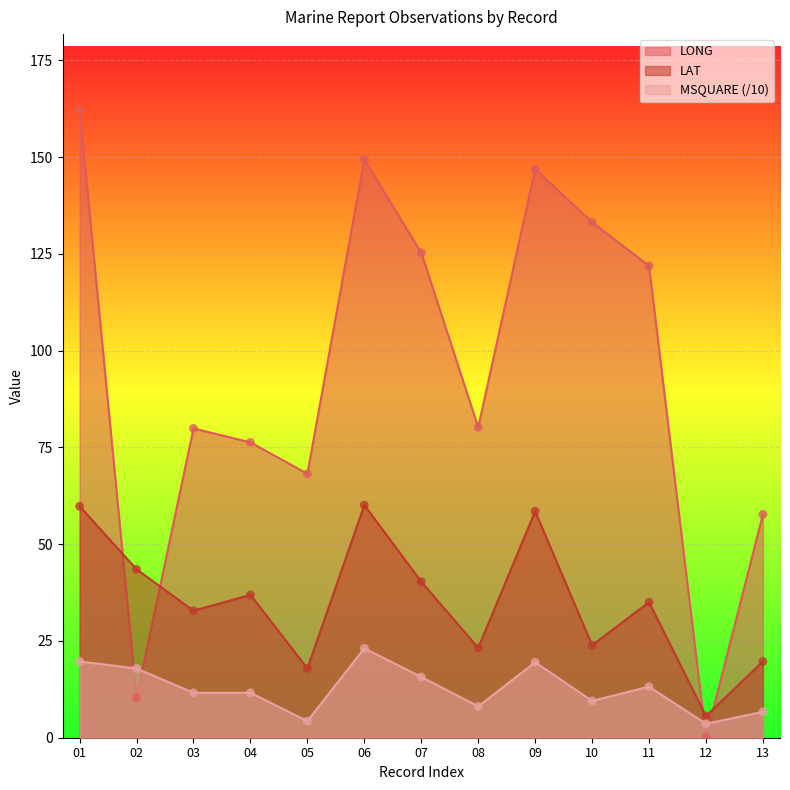

Which series has the largest total across all categories?

LONG